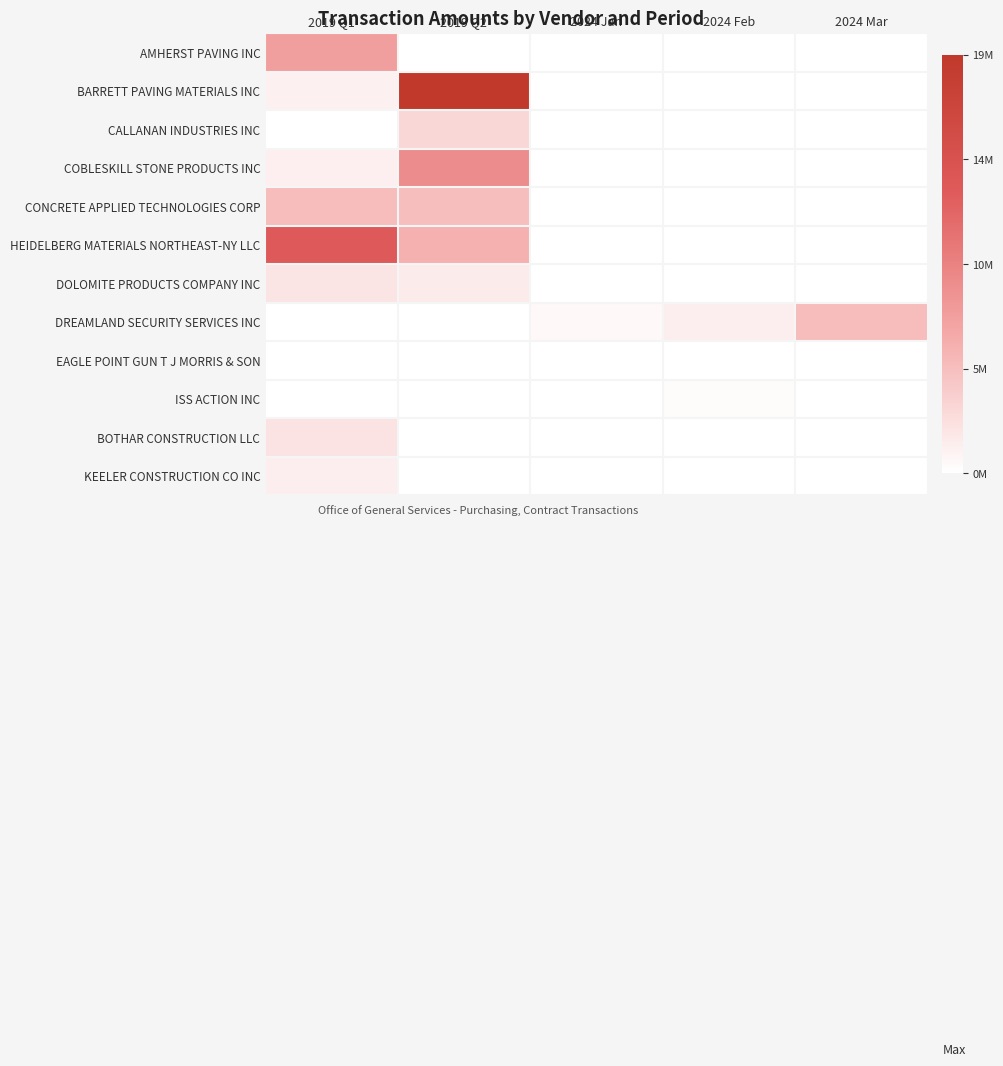

Which label corresponds to the smallest value in the chart?

2019 Q2